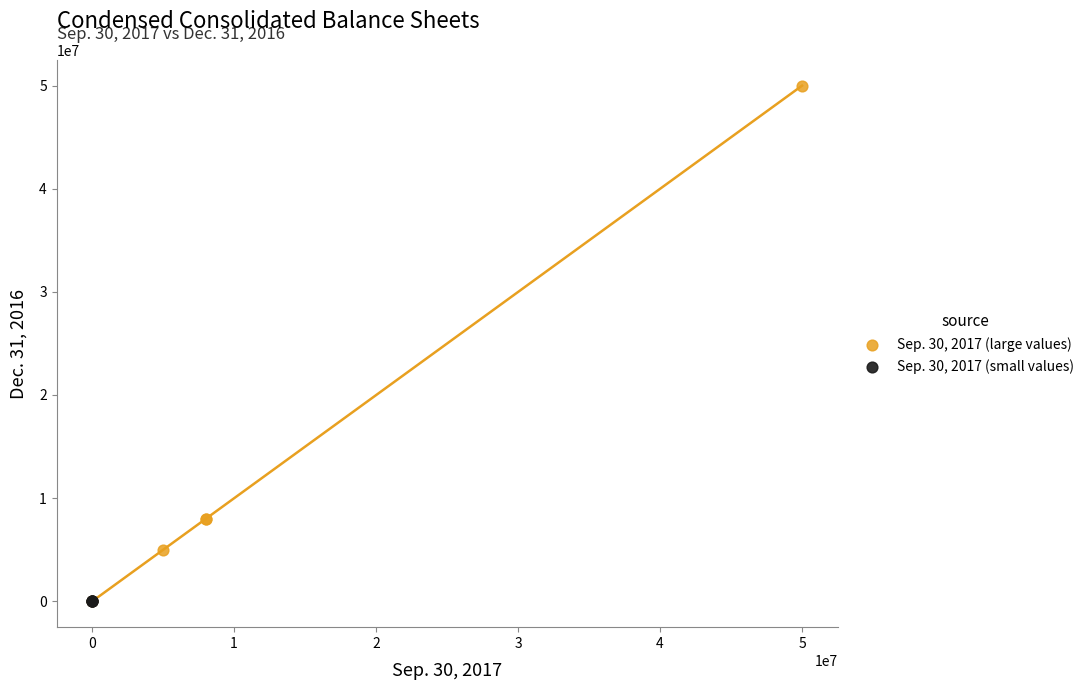

What are all the series names shown in the legend?

Sep. 30, 2017 (large values), Sep. 30, 2017 (small values)